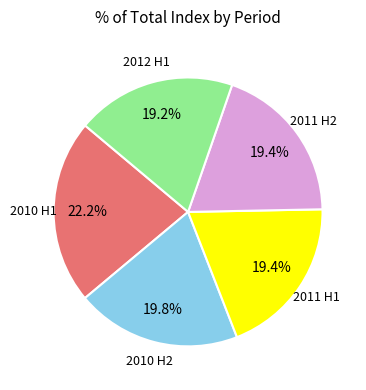

How many segments does this pie chart have?

5